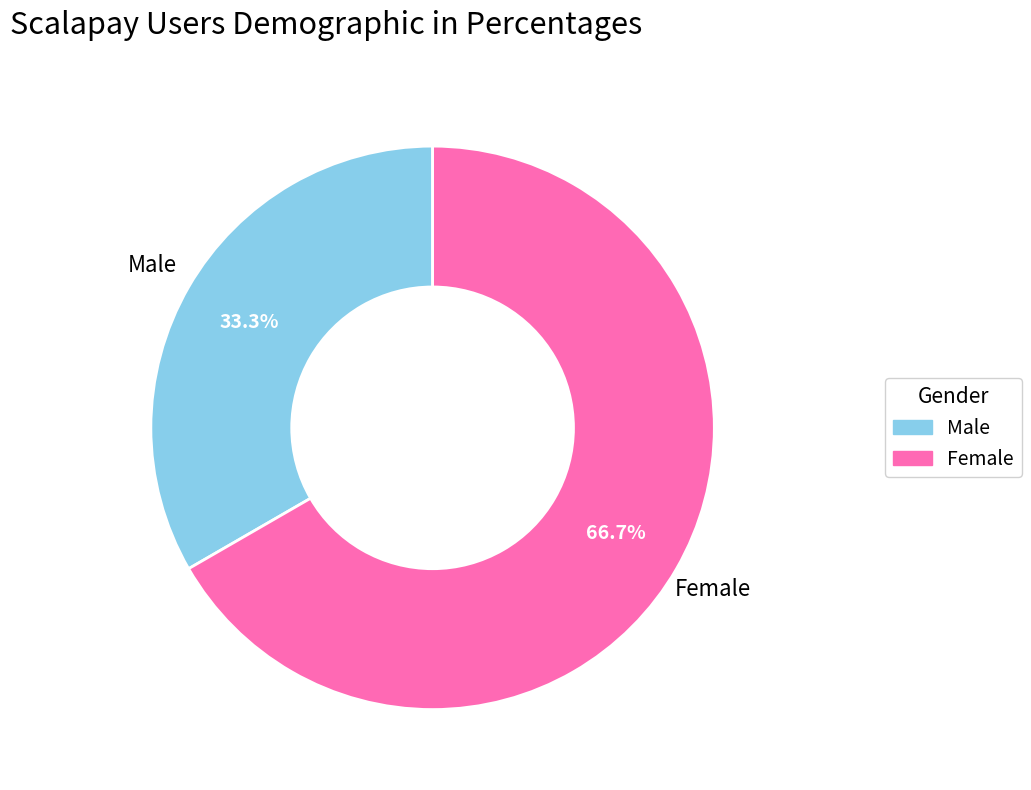

What is the smallest slice in the pie chart?

Male